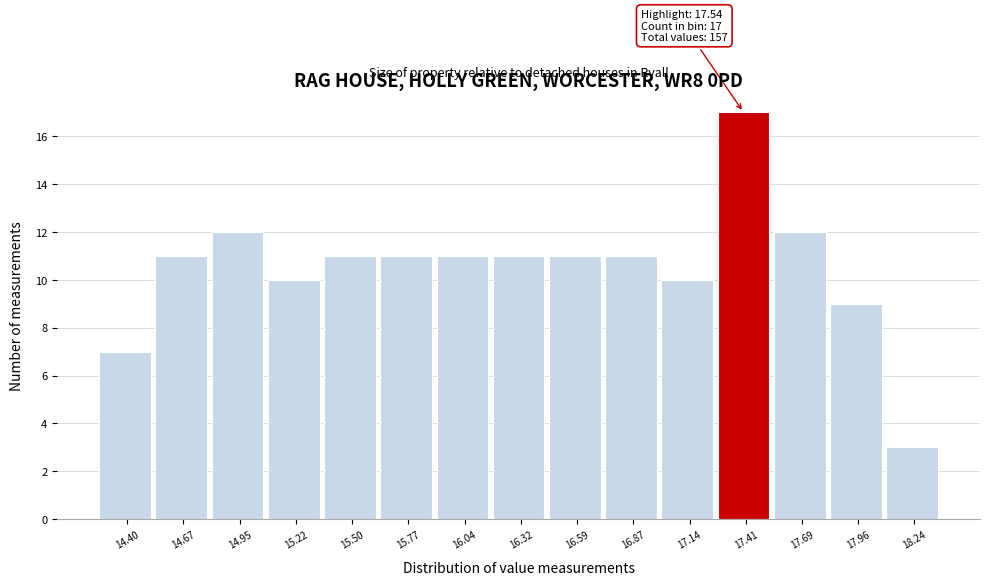

Reading right to left, transcribe all the data shown in this chart.

18.24=3	17.96=9	17.69=12	17.41=17	17.14=10	16.87=11	16.59=11	16.32=11	16.04=11	15.77=11	15.50=11	15.22=10	14.95=12	14.67=11	14.40=7